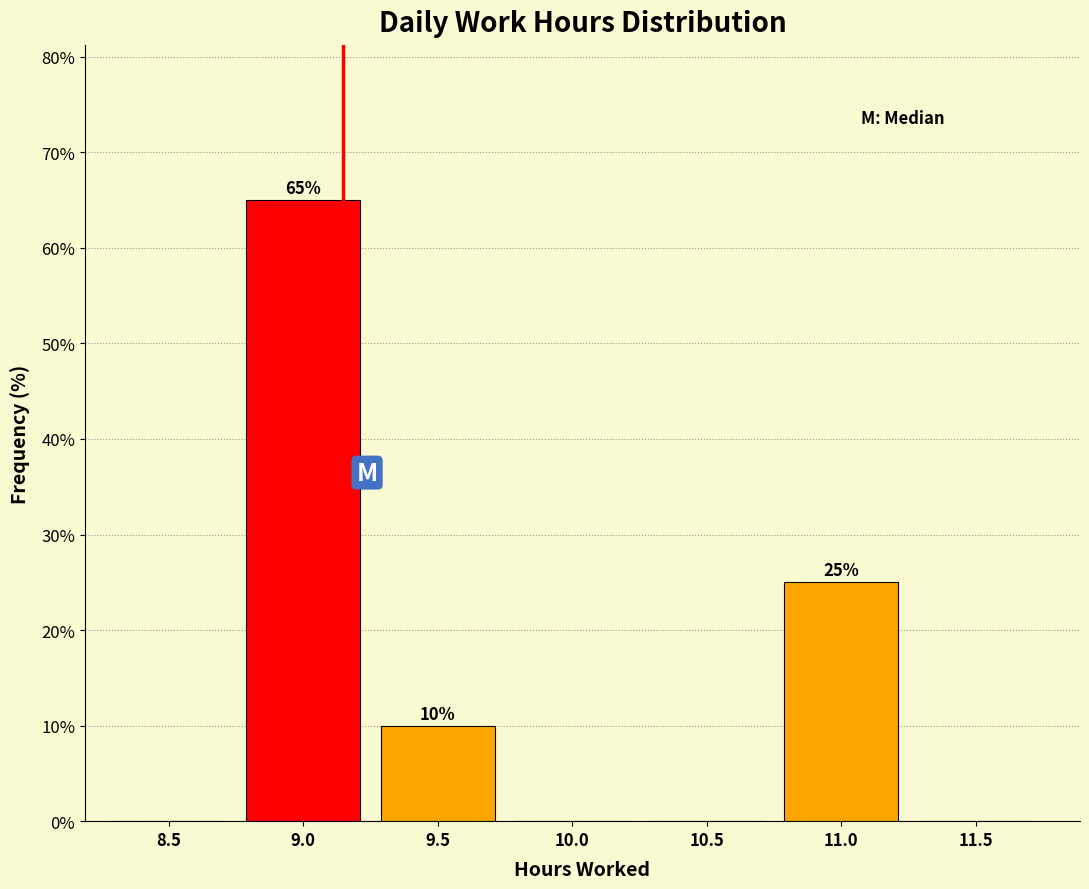

Reading left to right, extract all data points from this chart.

8.5=0	9.0=65	9.5=10	10.0=0	10.5=0	11.0=25	11.5=0